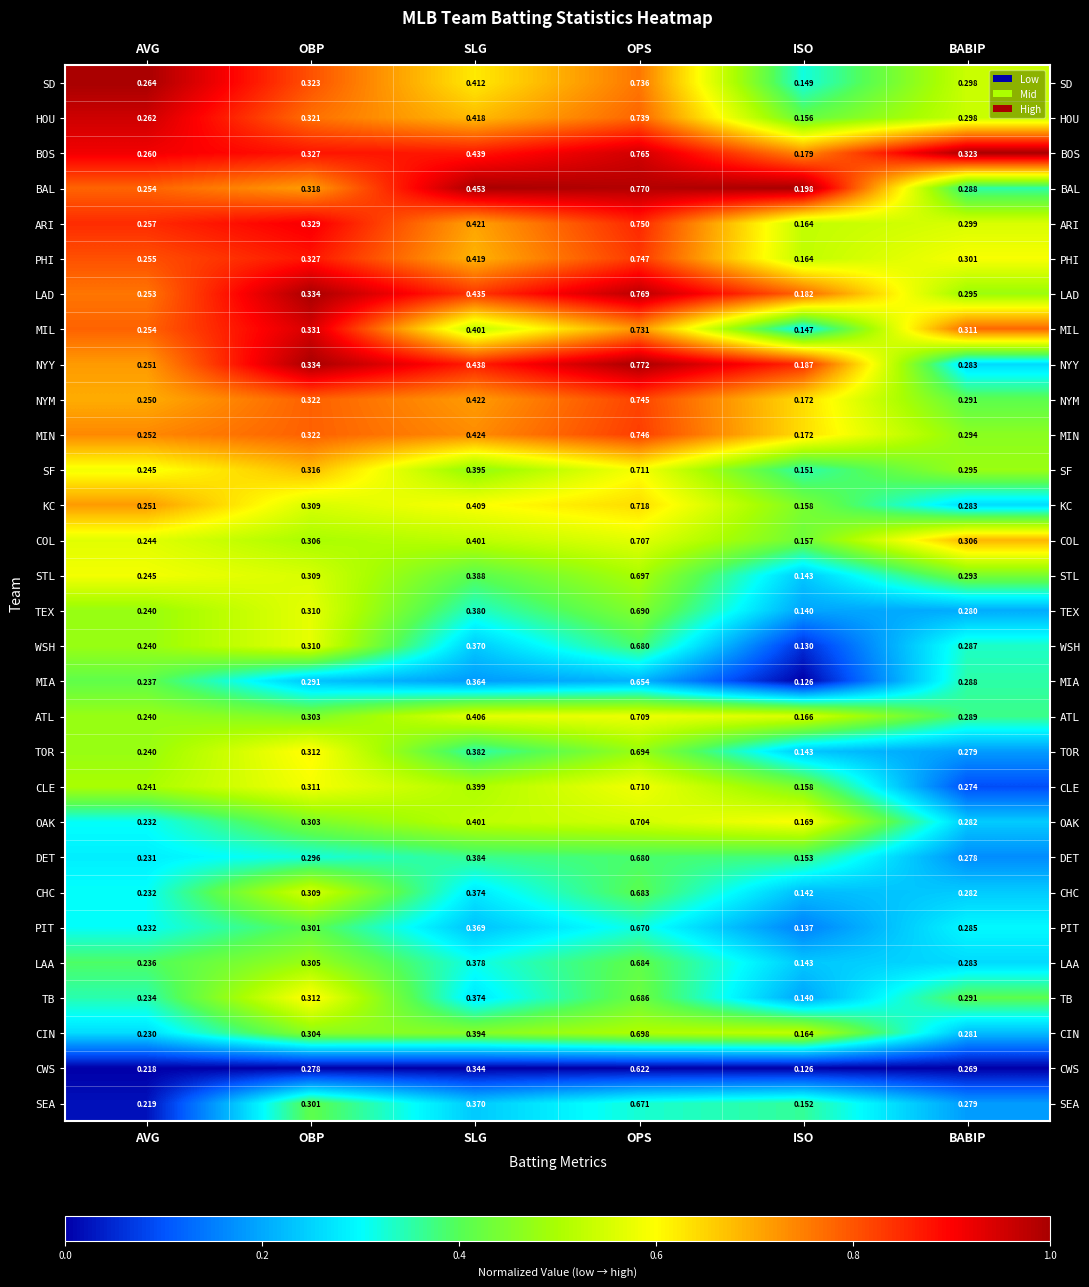

Count the number of categories in the chart.

6